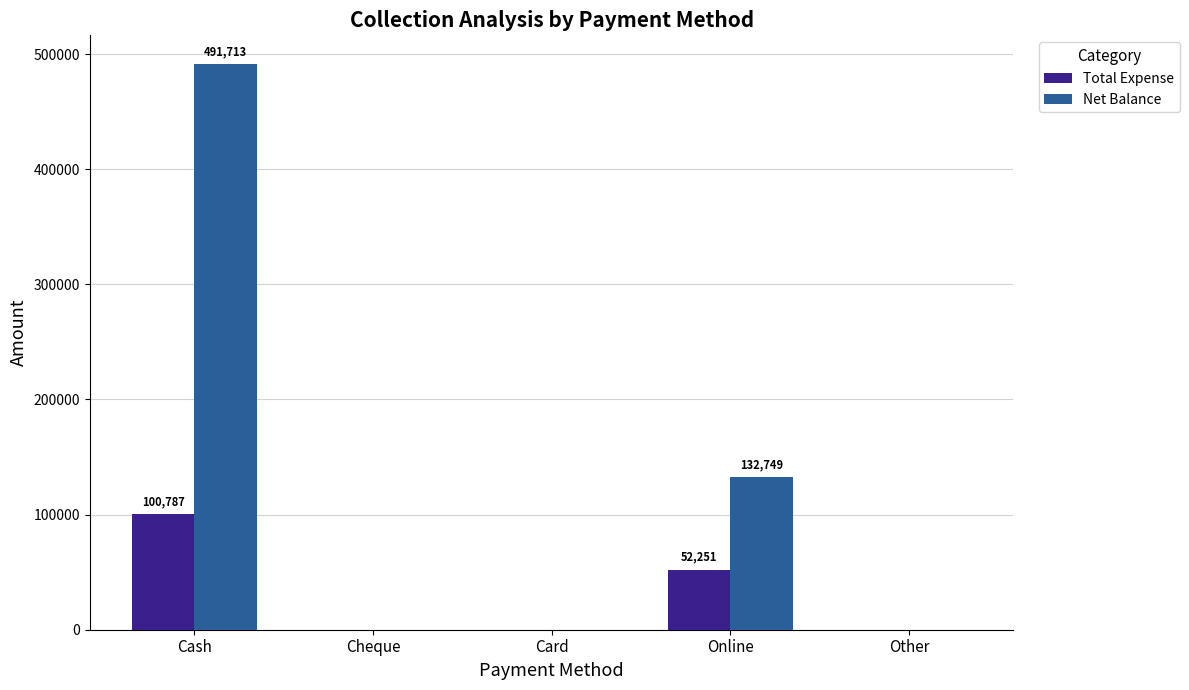

Reading left to right, extract all data points from this chart.

Total Expense: Cash=100787	Cheque=0	Card=0	Online=52251	Other=0
Net Balance: Cash=491713	Cheque=0	Card=0	Online=132749	Other=0